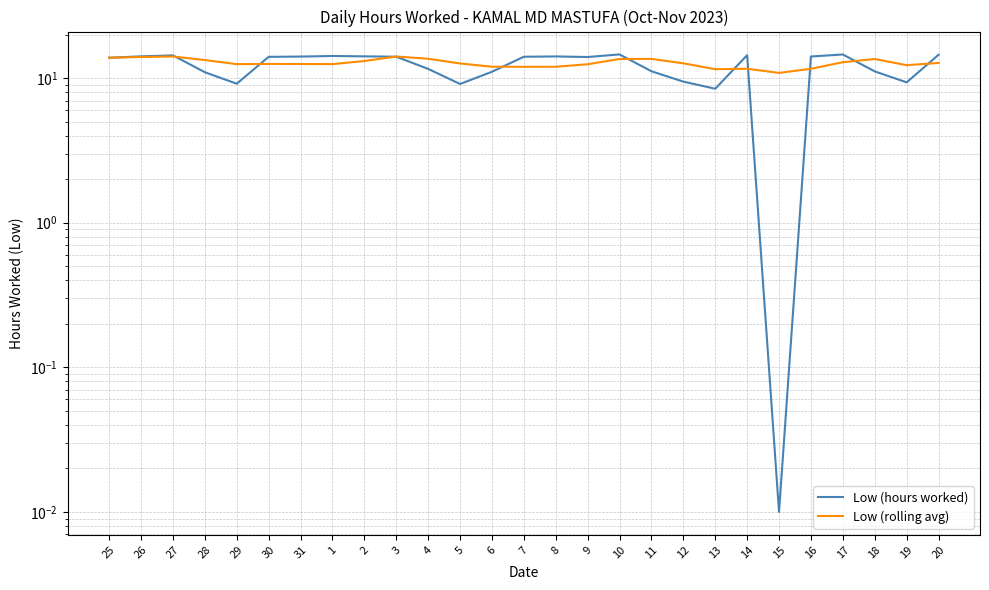

What is the sum of the Low (hours worked) values at 28 and 13?

19.4